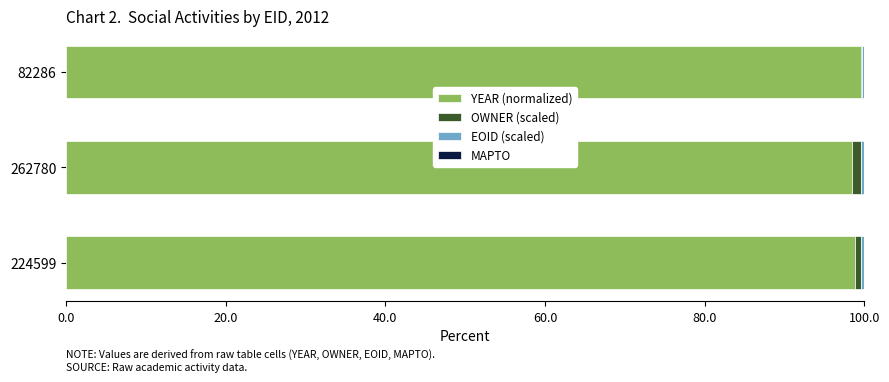

What is the maximum value for YEAR (normalized)?

99.6